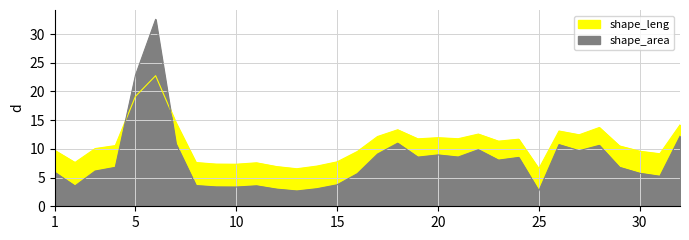

Reading left to right, list all the values displayed in this chart.

shape_leng: 9.7	7.6	10.1	10.6	19.1	22.7	14.6	7.6	7.3	7.3	7.6	6.9	6.5	7.0	7.7	9.5	12.1	13.3	11.7	11.9	11.8	12.6	11.3	11.7	6.5	13.1	12.5	13.7	10.5	9.6	9.2	14.2
shape_area: 5.9	3.5	6.1	6.8	22.8	32.6	10.9	3.6	3.4	3.3	3.6	3.0	2.7	3.1	3.7	5.7	9.1	11.0	8.6	8.9	8.6	9.9	8.0	8.5	2.7	10.7	9.7	10.6	6.8	5.7	5.2	12.2